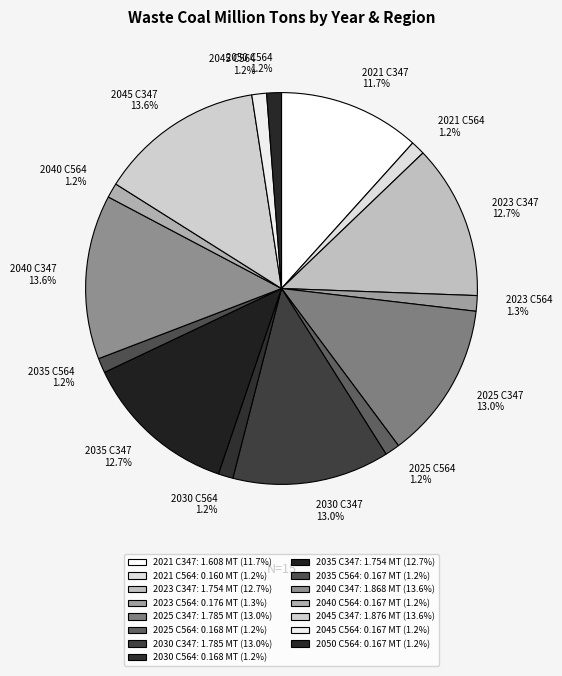

Between 2023 C564 and 2023 C347, which is larger?

2023 C347